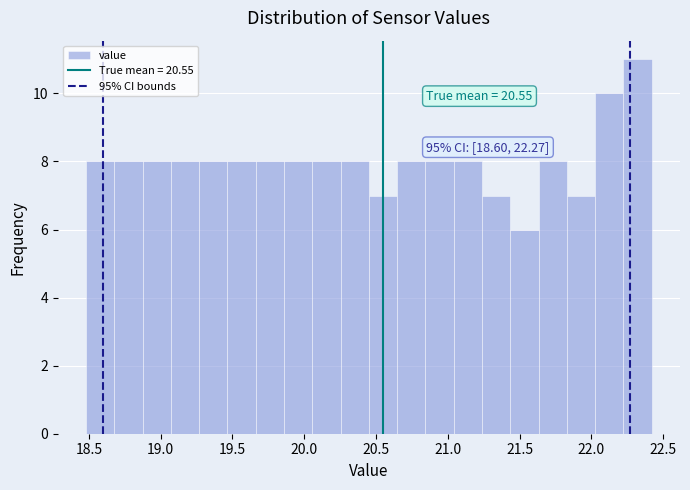

Around what value on the x-axis is the tallest bar? Give the approximate position of its centre, as read against the axis.

22.30